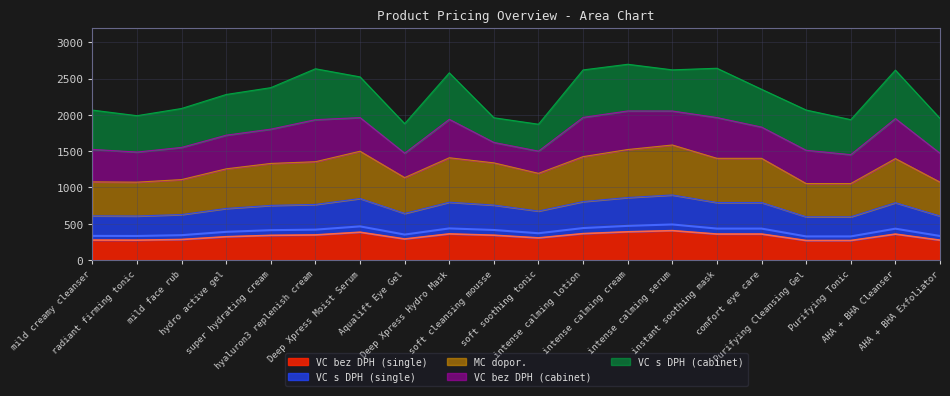

Where does the MC dopor. series first go above 1339?

hyaluron3 replenish cream